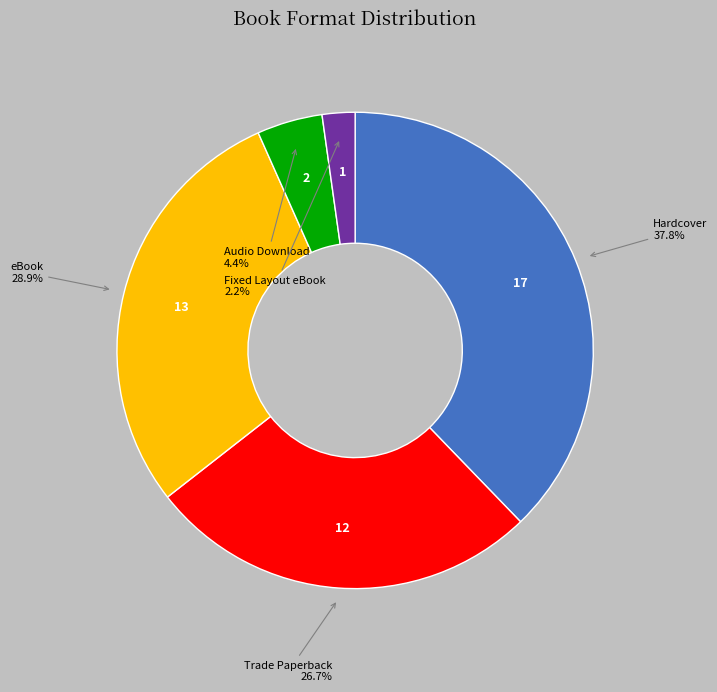

The eBook slice represents 29% of the pie. True or false?

True